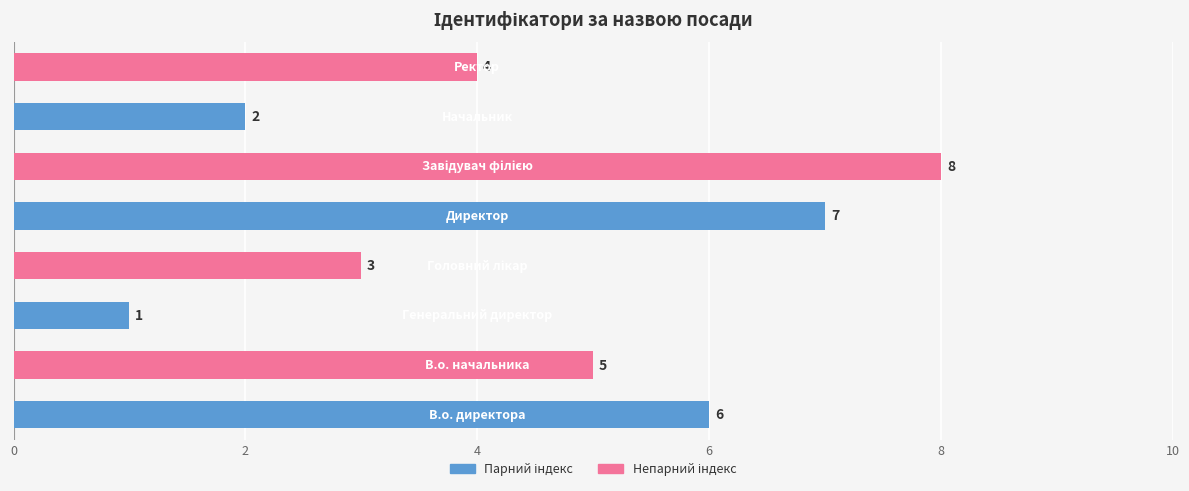

What is the greatest value displayed?

8